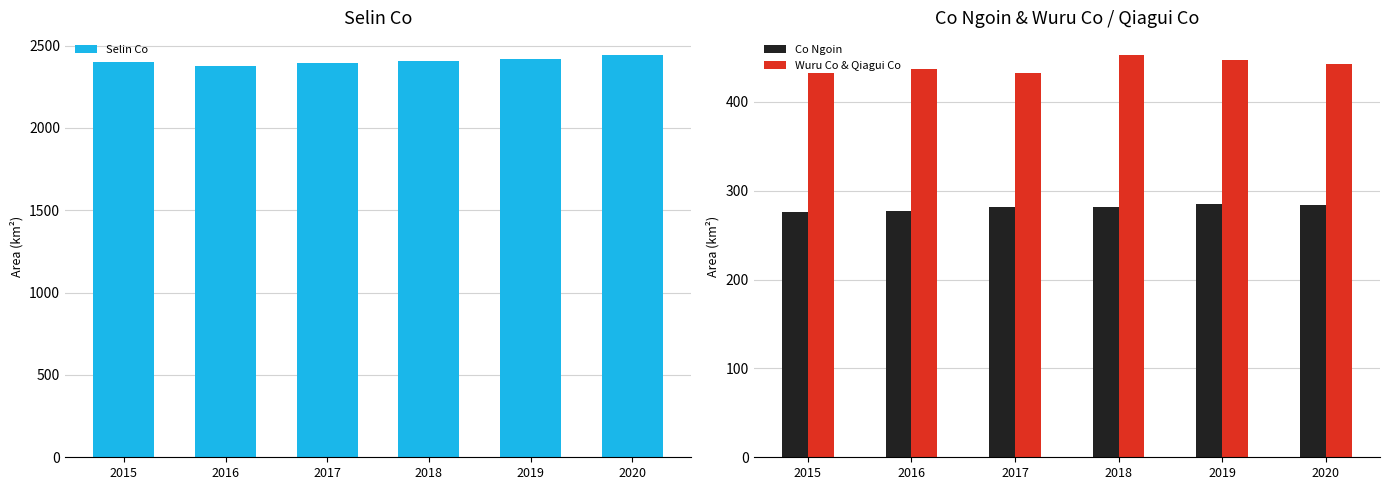

What is the value of the Co Ngoin bar at the 1st from the left?

276.6